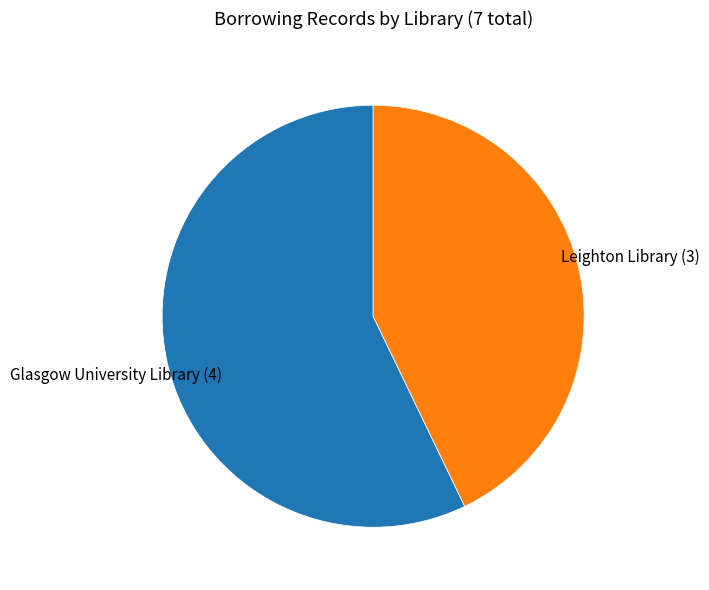

Is there a majority slice in this chart?

Yes